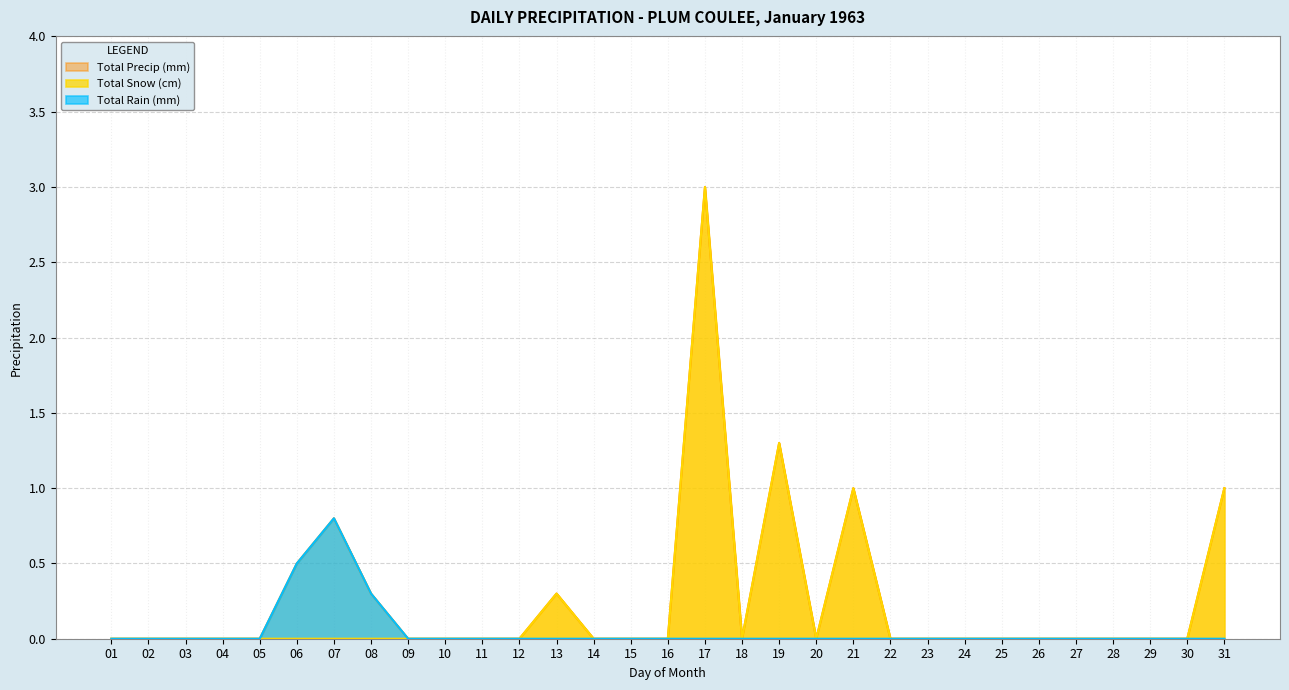

True or false: Total Precip (mm) and Total Rain (mm) cross at least once.

False